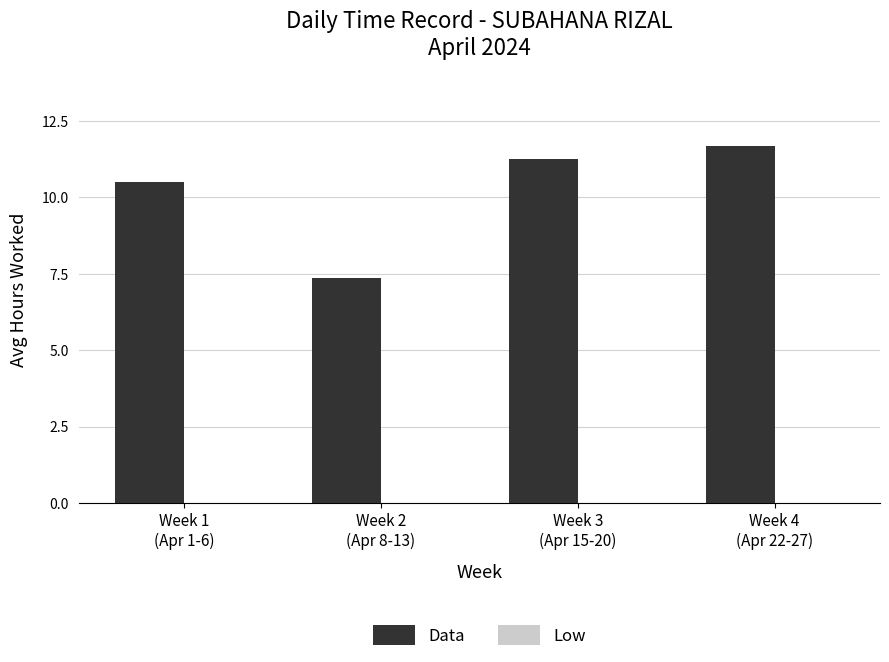

How many bars are there in total?

4